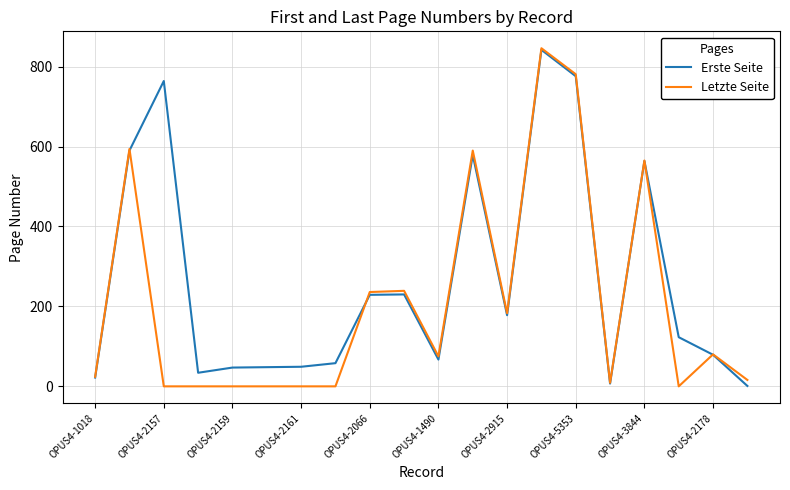

Which series has the widest spread of values?

Letzte Seite